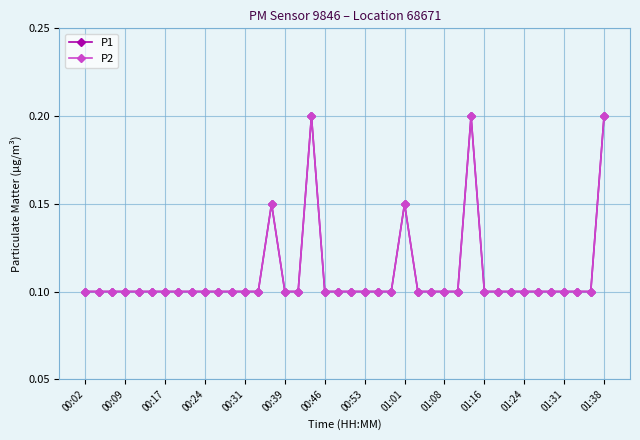

Does the chart display data point markers on the line(s)?

Yes